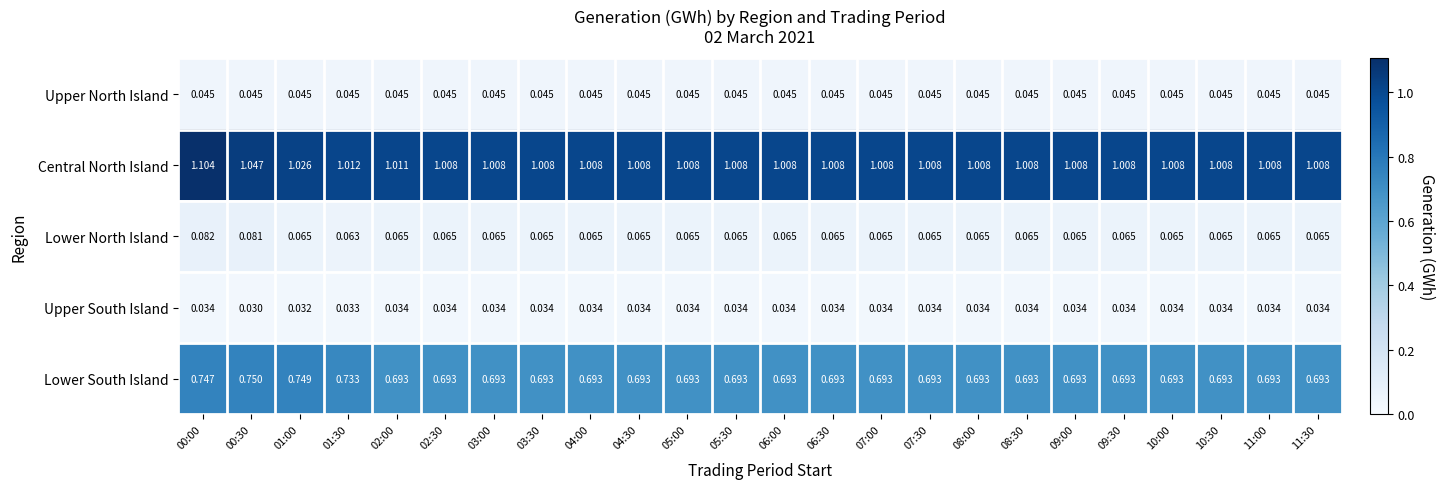

Between 00:00 and 07:00, which series saw the biggest shift?

Central North Island